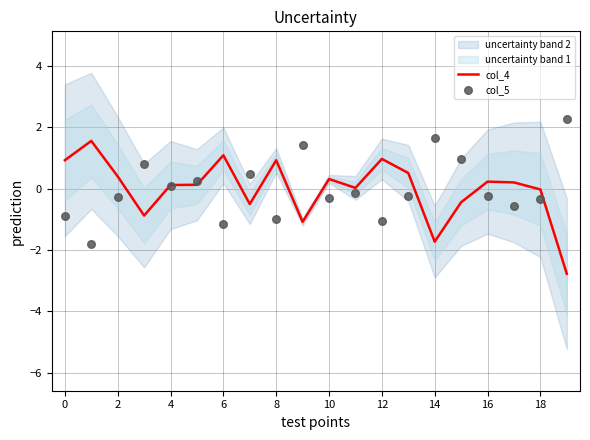

What is the total value across all series at 13?

0.3